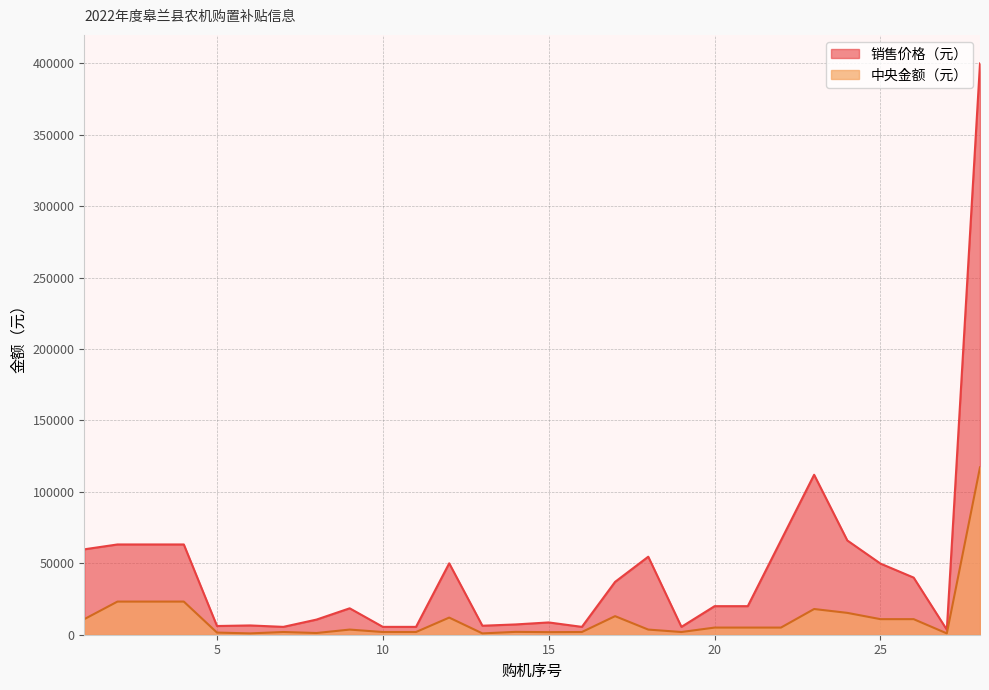

Is the value of 中央金额（元） at 9 greater than the value of 销售价格（元） at 16?

No